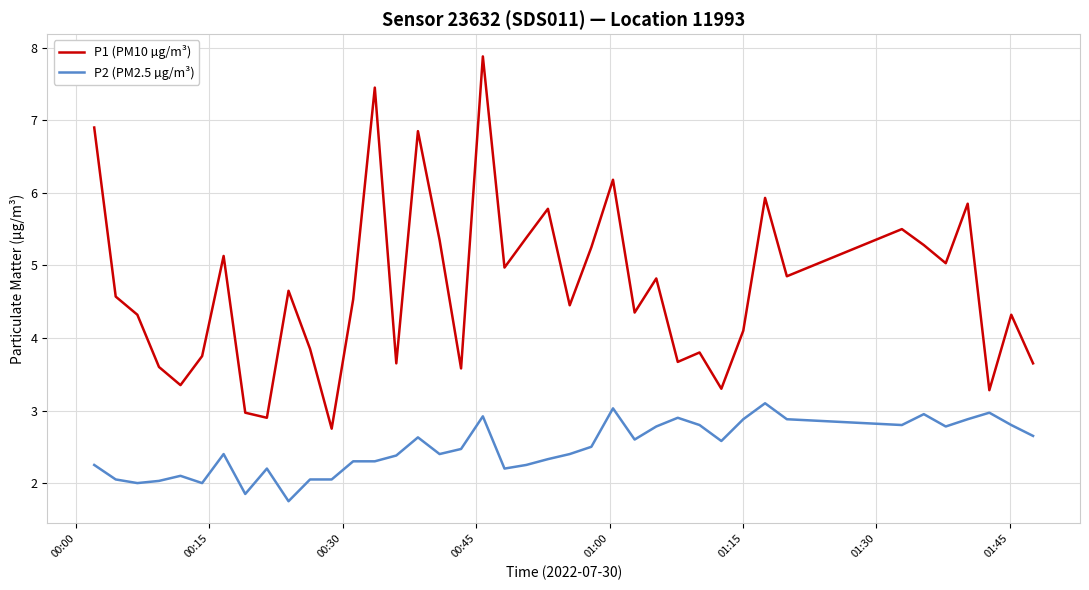

What is the difference between the maximum and minimum values in the P1 (PM10 µg/m³) series?

5.1